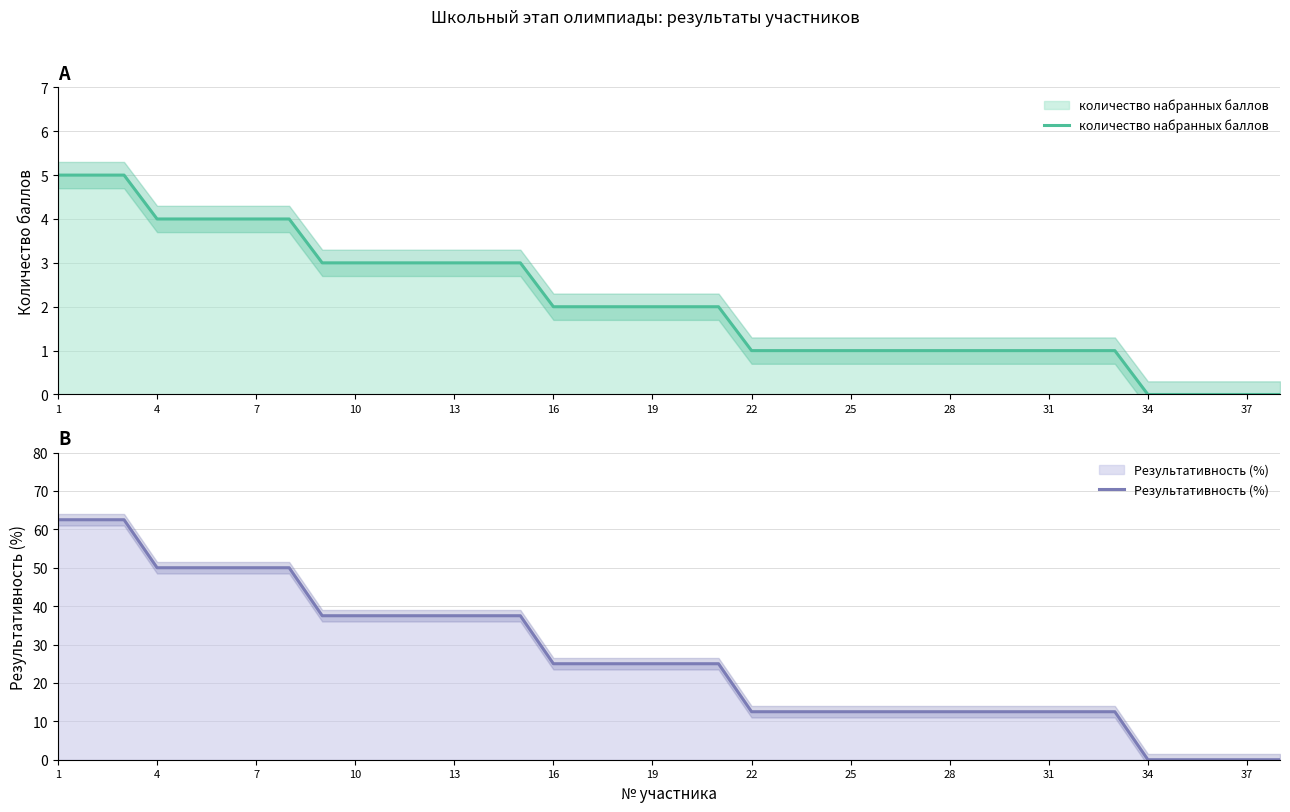

The количество набранных баллов series shows 3.2 at 16. True or false?

False